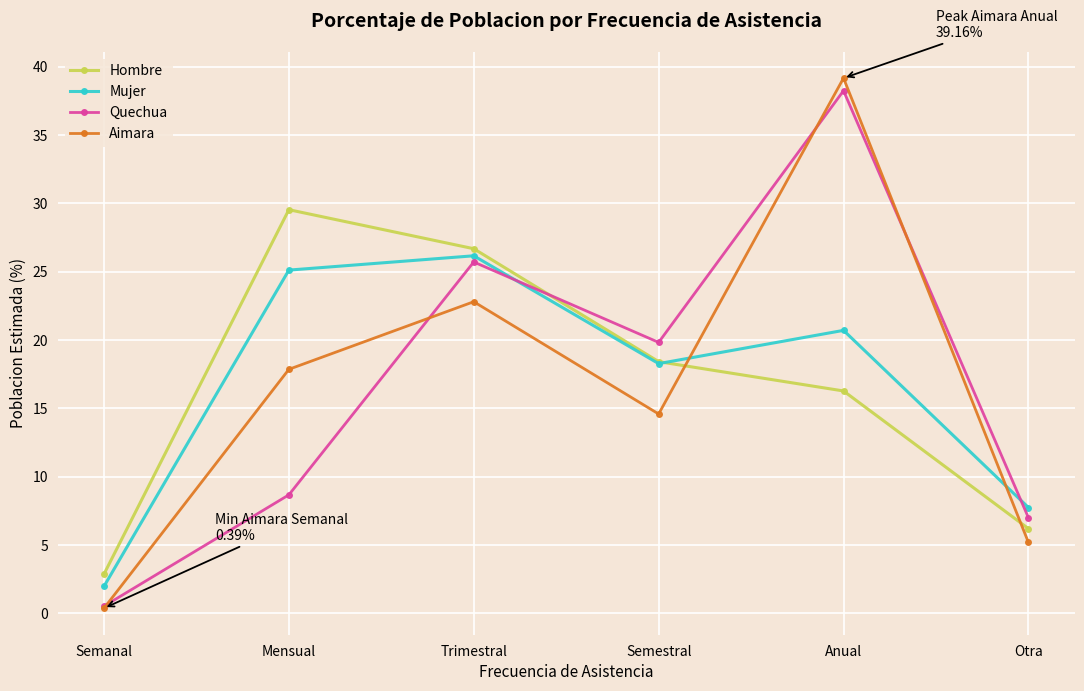

At which label does Quechua first exceed 19?

Trimestral